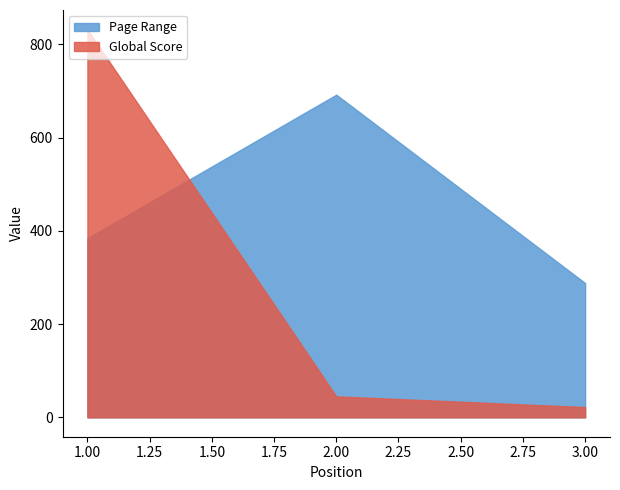

What is the smallest value displayed?

22